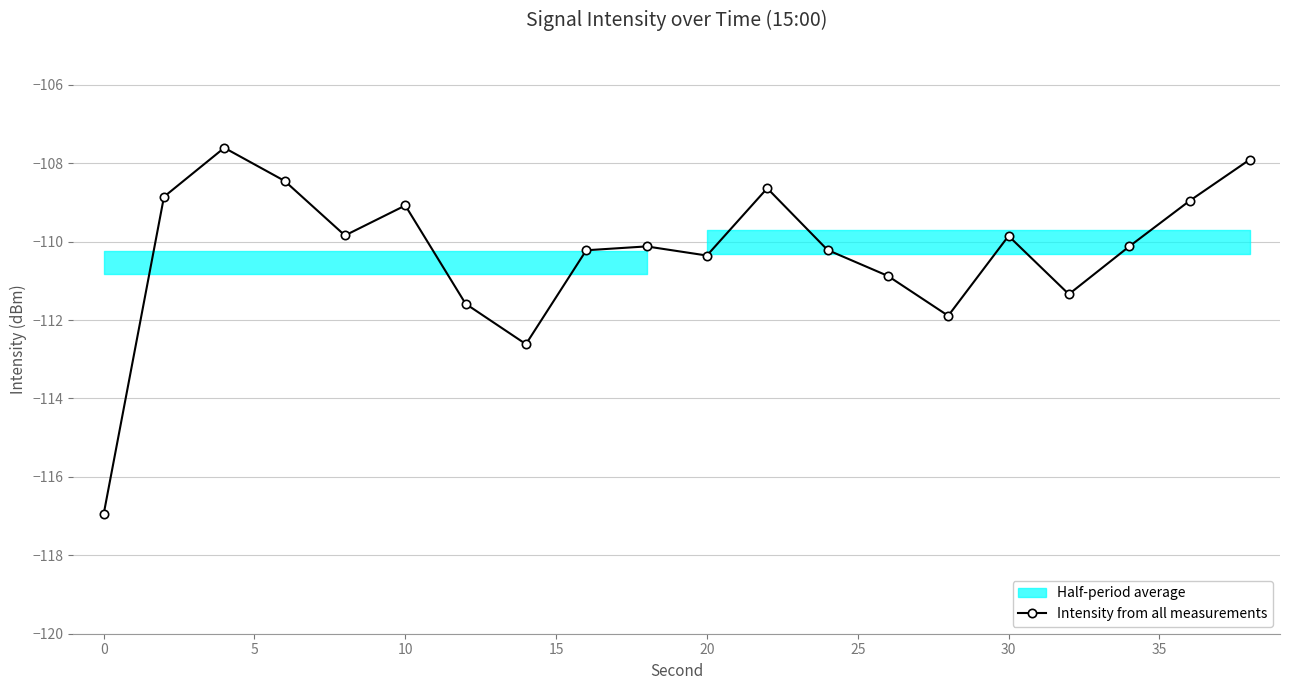

True or false: Intensity from all measurements has a value of -109.9 at 30.

True